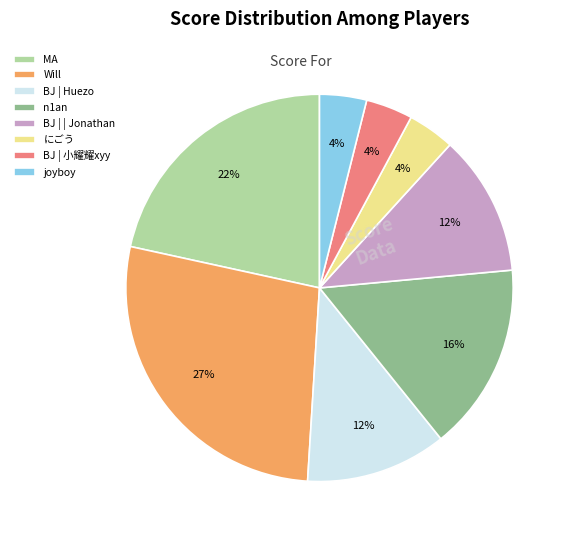

To the nearest percent, what is the difference between the BJ | 小耀耀xyy and BJ | | Jonathan slice percentages?

8%